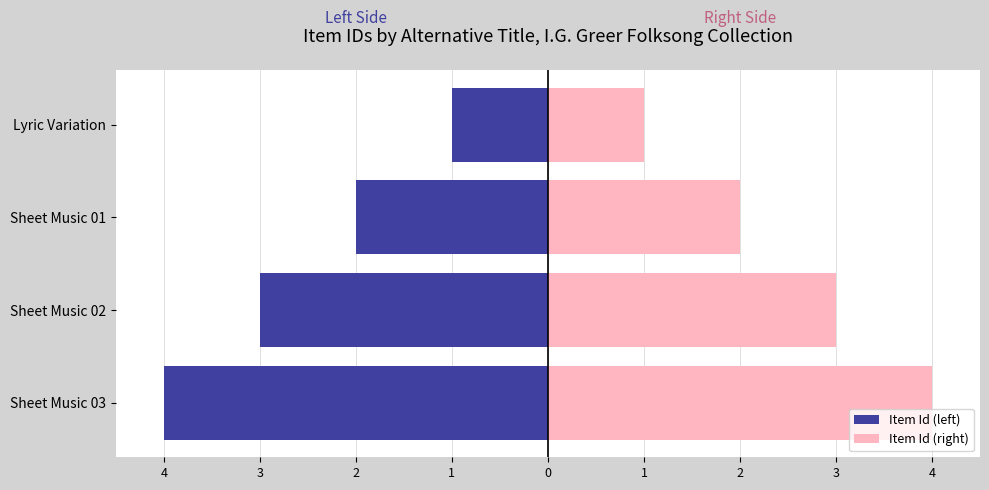

Rank the series by their average value, from highest to lowest.

Item Id (right), Item Id (left)